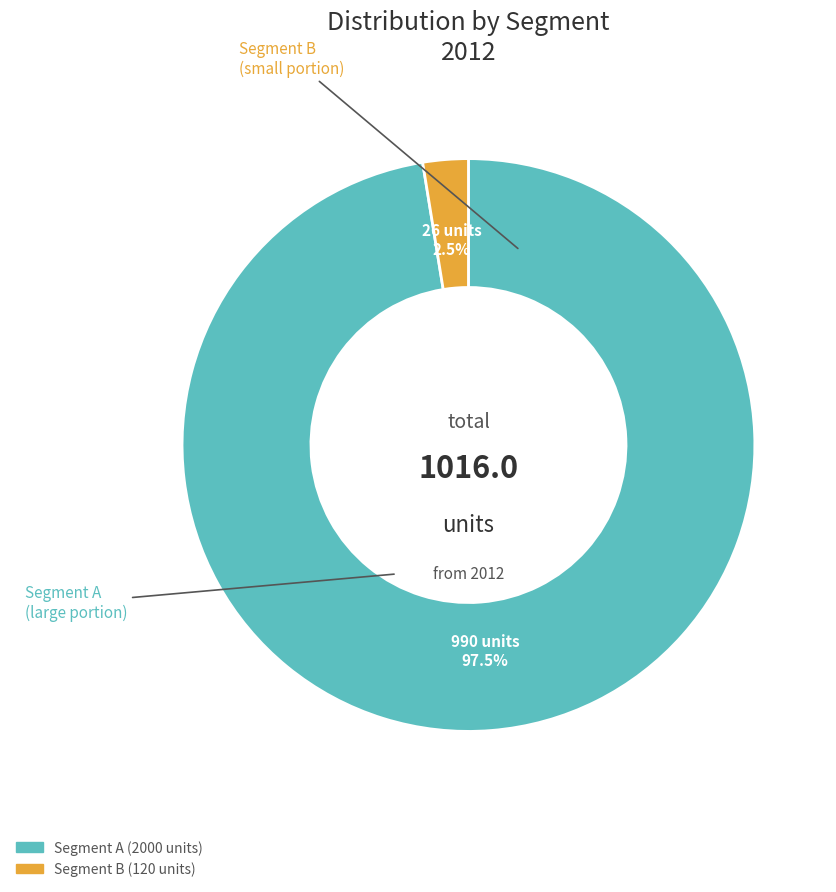

Does any single category account for the majority?

Yes